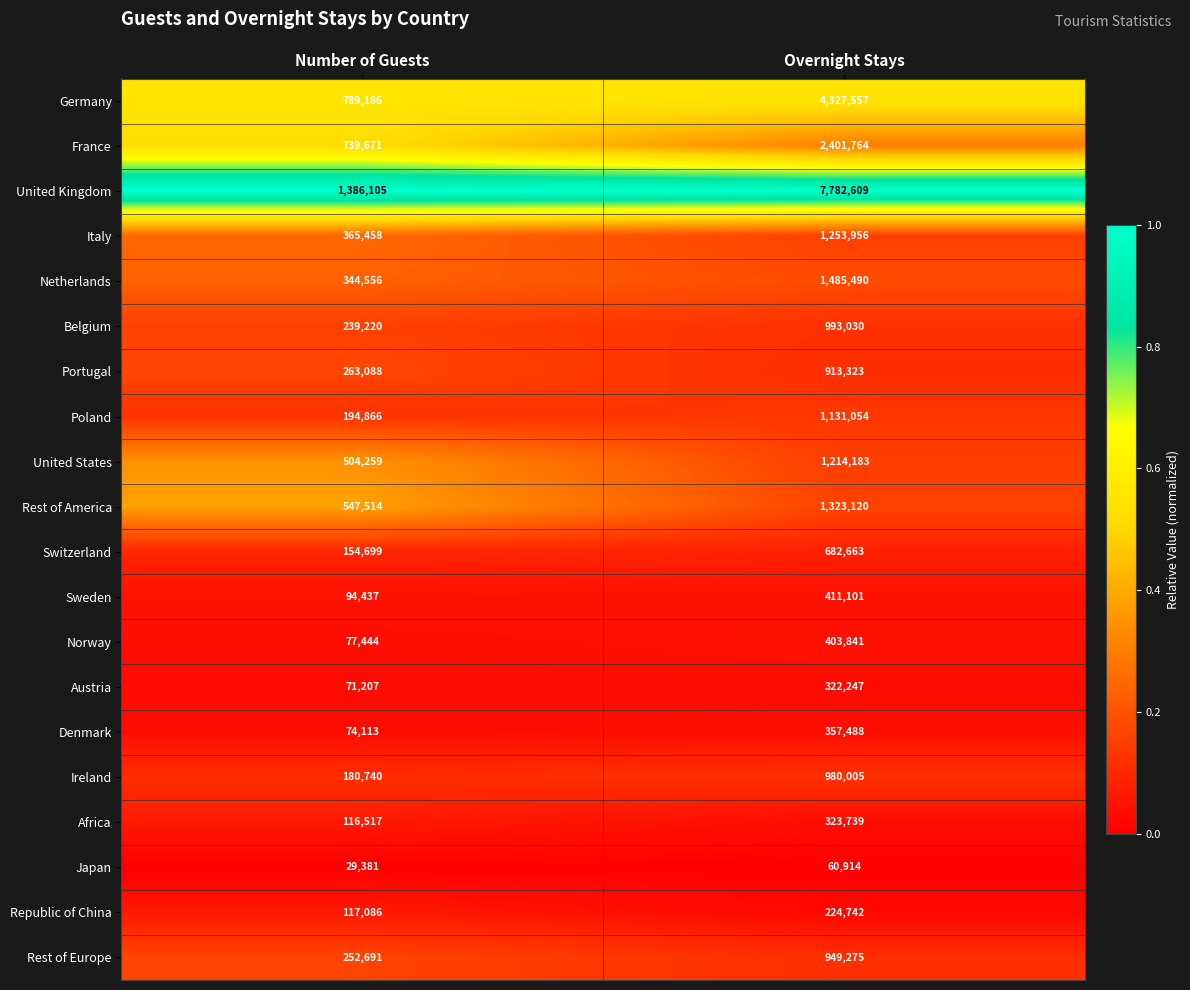

What is the sum of all Rest of America values?

1870634